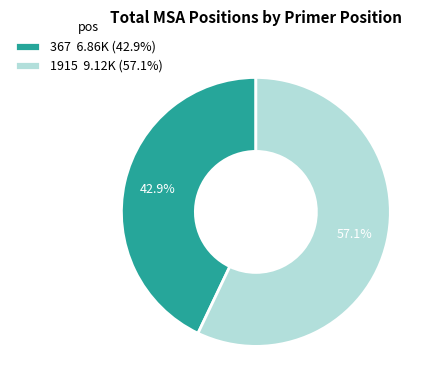

How many slices are in this pie chart?

2